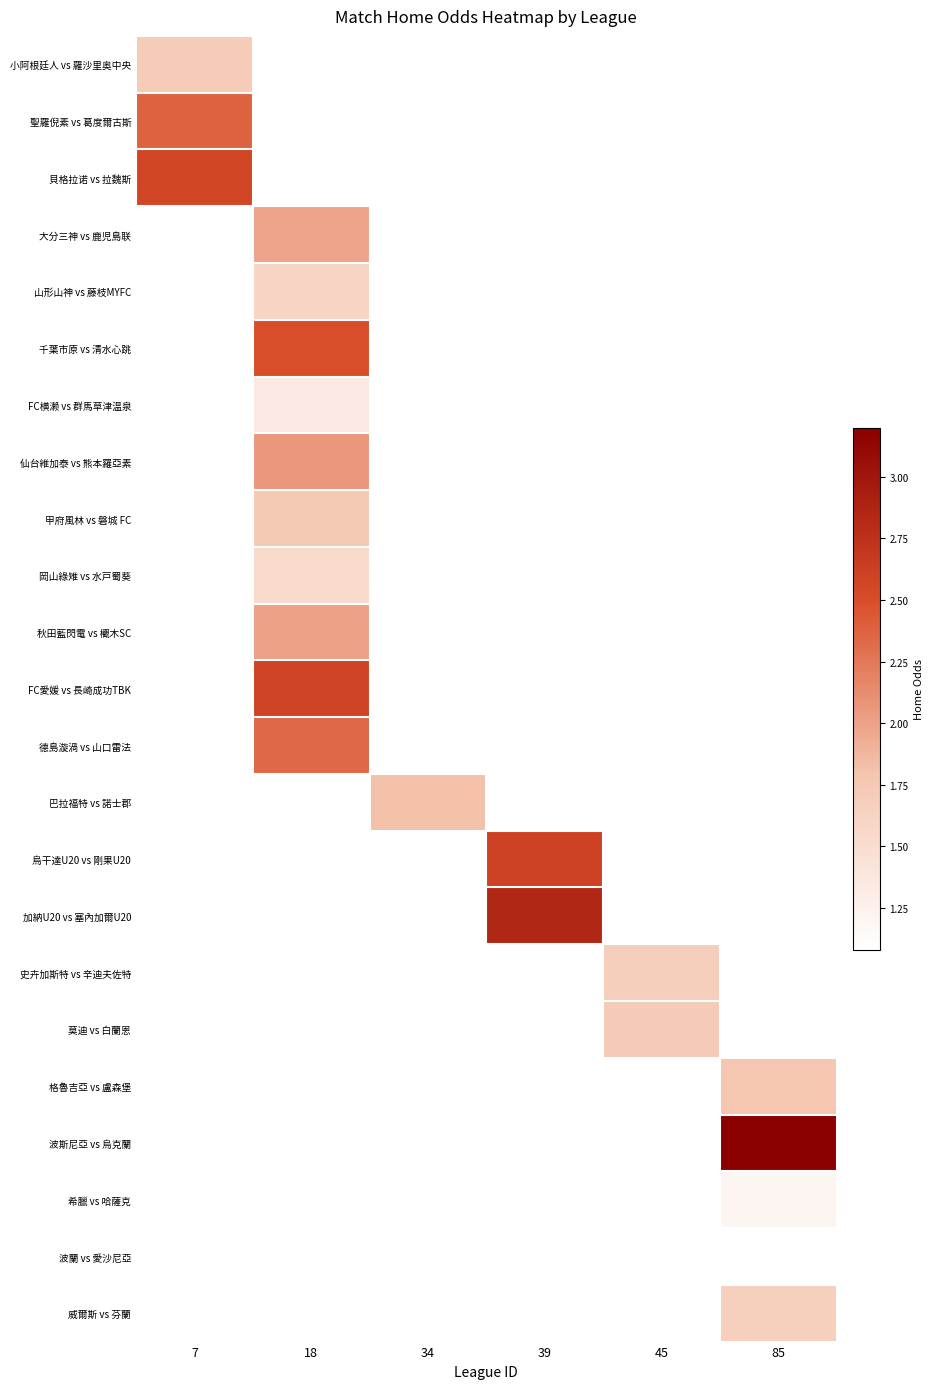

At how many categories does at least one series exceed 2?

4